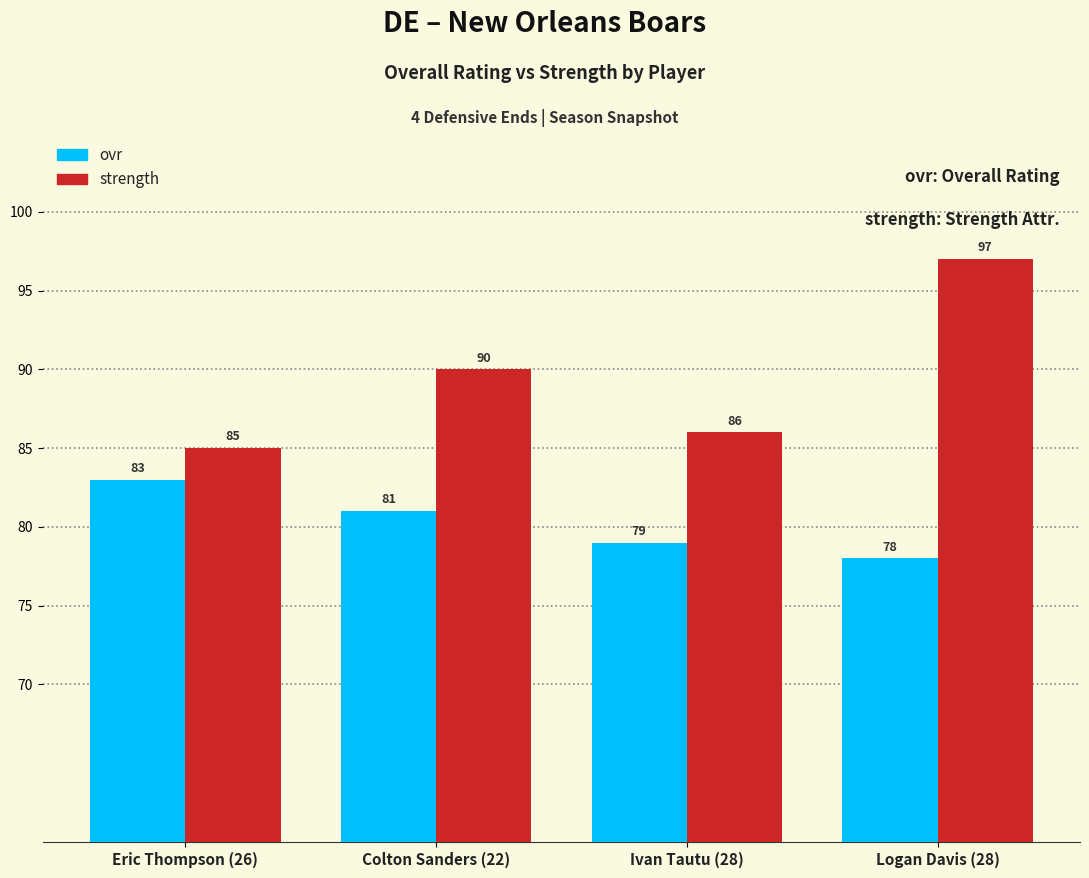

What is the average value of the strength series?

90